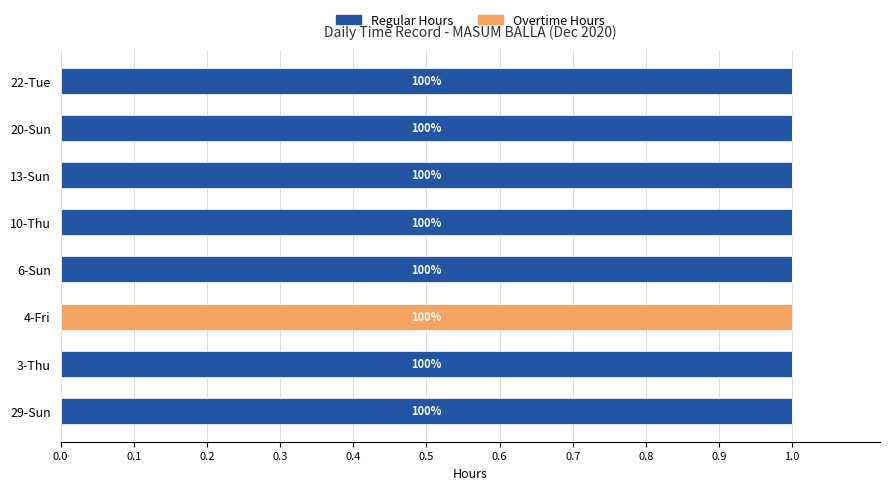

What are all the series names shown in the legend?

Regular Hours, Overtime Hours